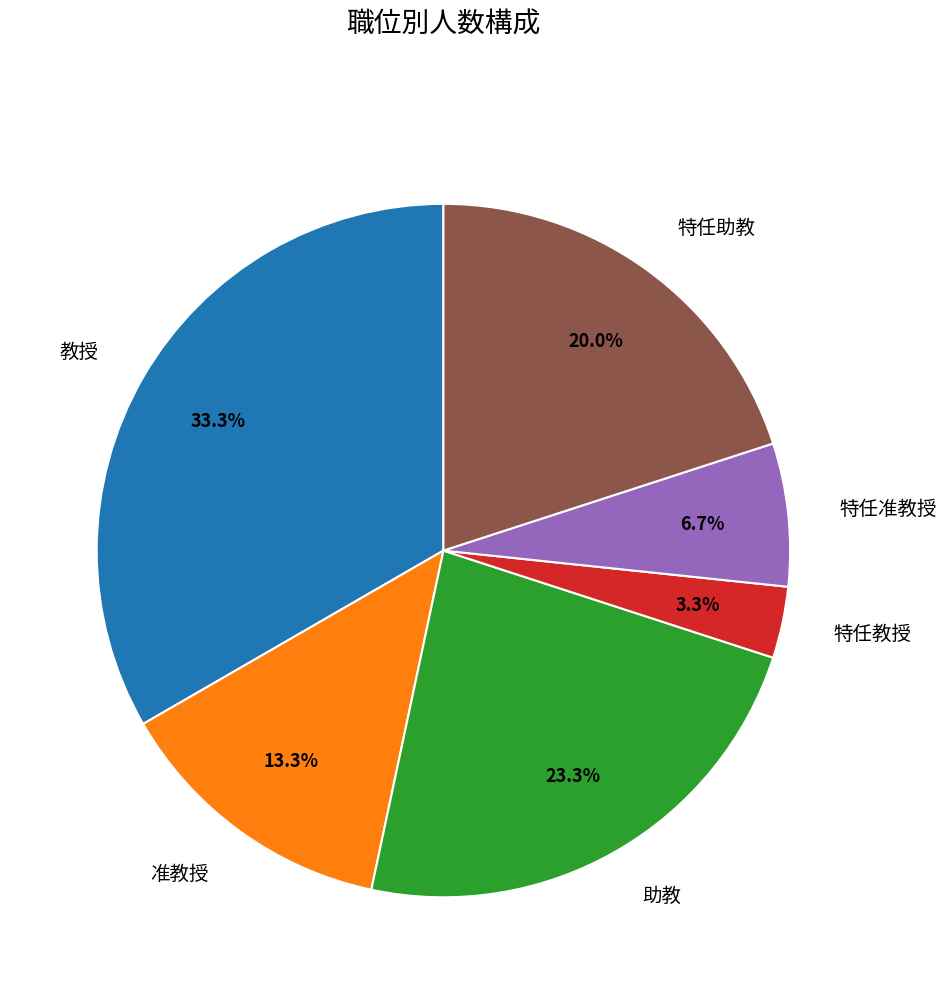

Between 教授 and 助教, which is larger?

教授